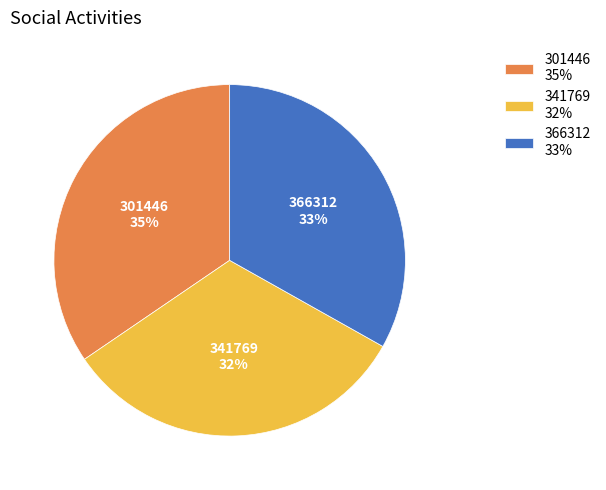

What is the largest slice in the pie chart?

301446